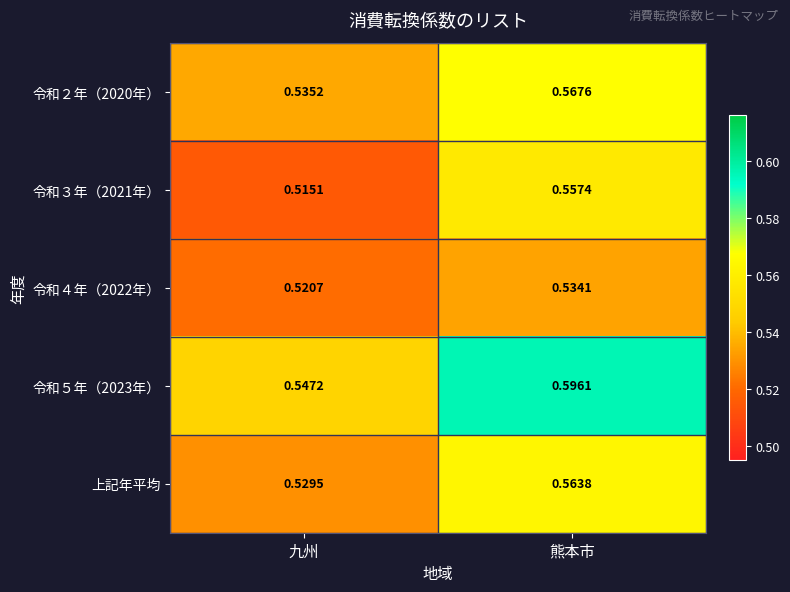

List the series in order of their peak value, lowest first.

令和４年（2022年）, 令和３年（2021年）, 上記年平均, 令和２年（2020年）, 令和５年（2023年）